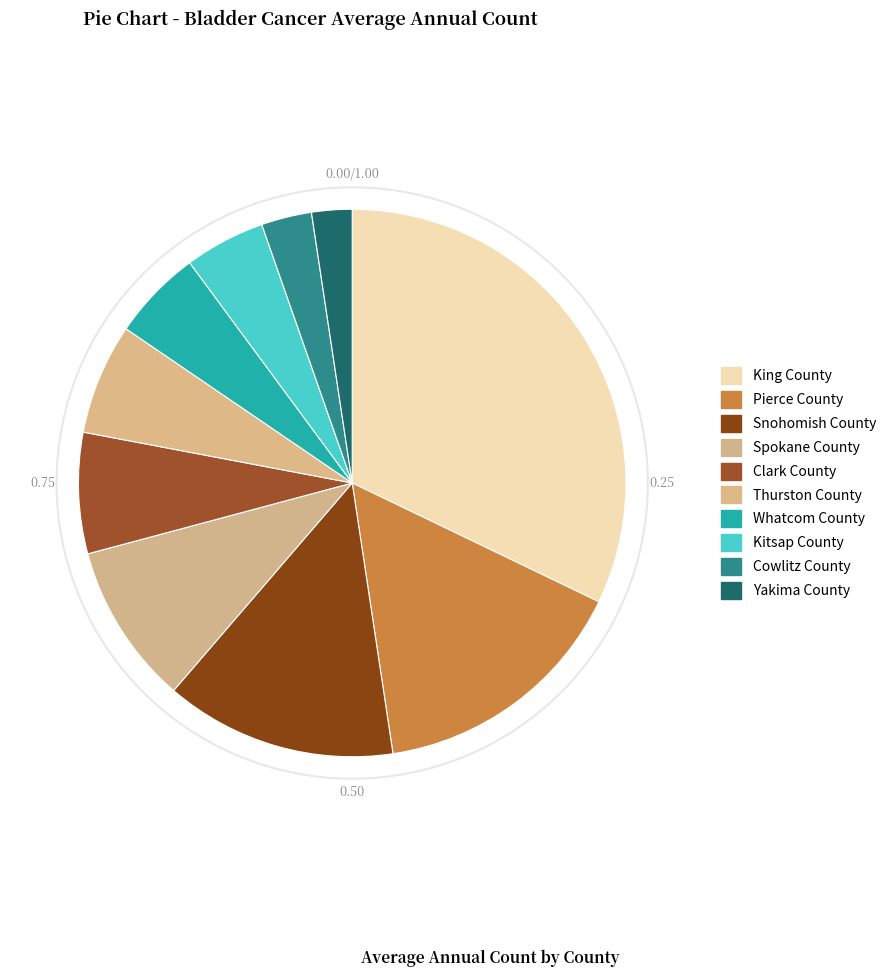

Count the number of slices in the pie.

10